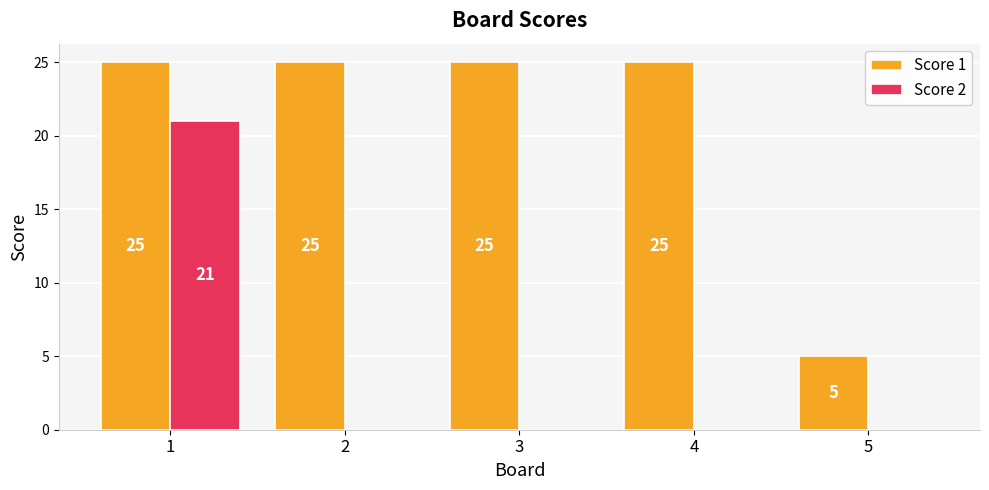

Are the bars horizontal?

No